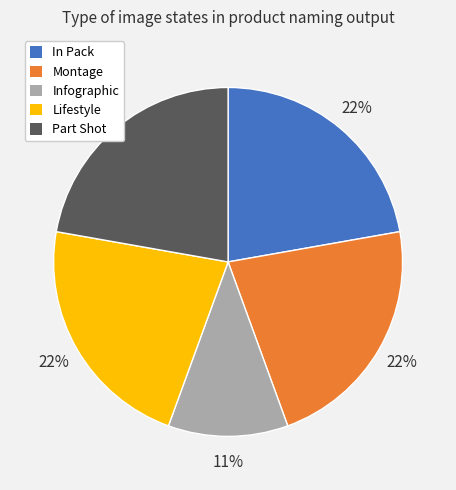

To the nearest percent, what is the average slice percentage?

20%